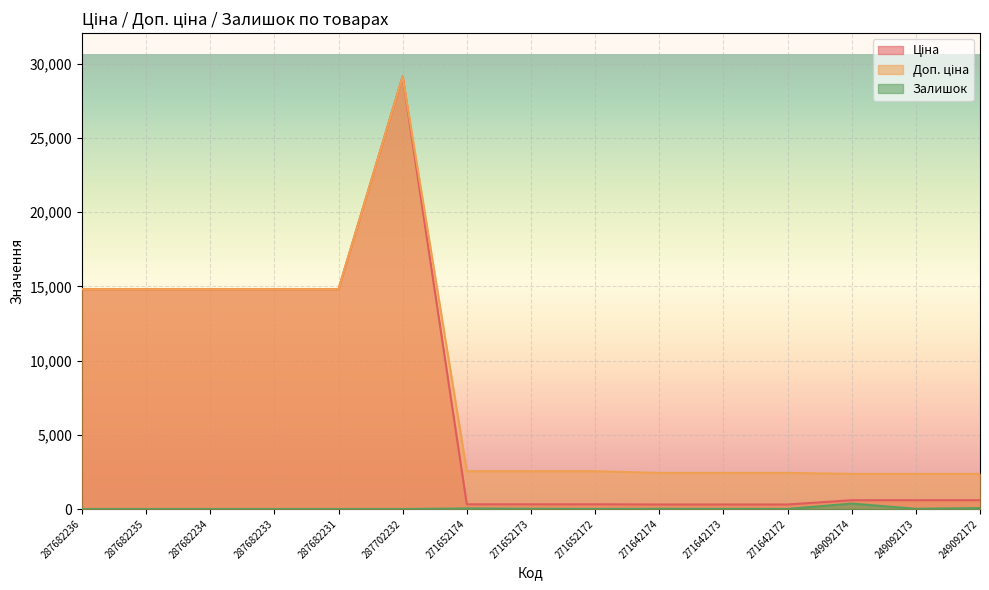

At which label is Ціна closest to 14728?

287682236